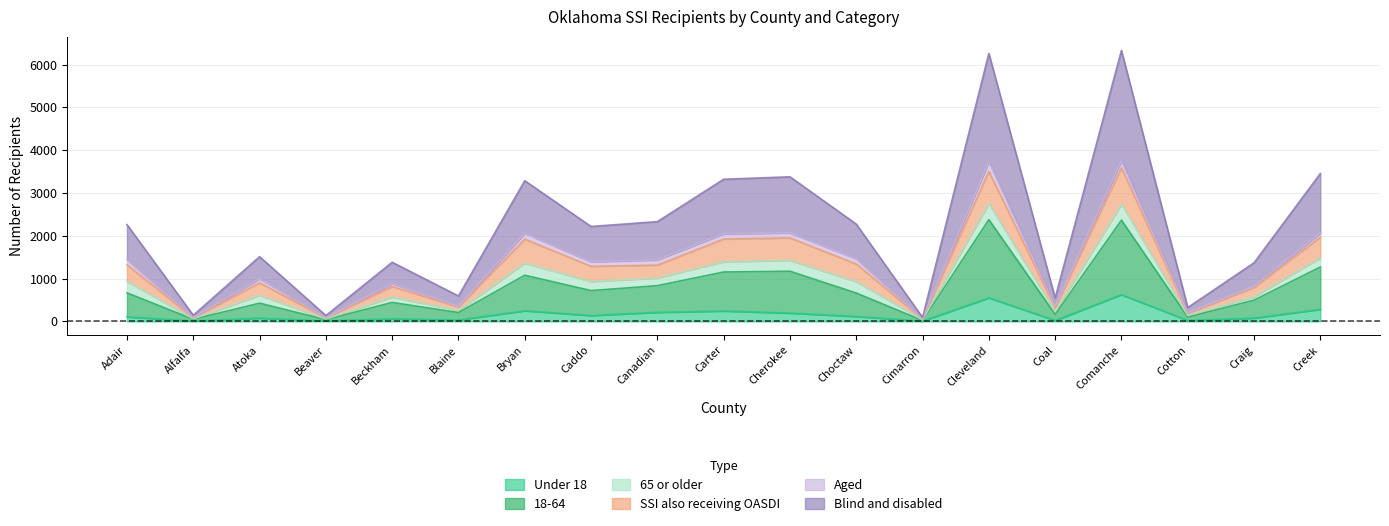

In Under 18, how many points are lower than both neighbors (excluding endpoints)?

7